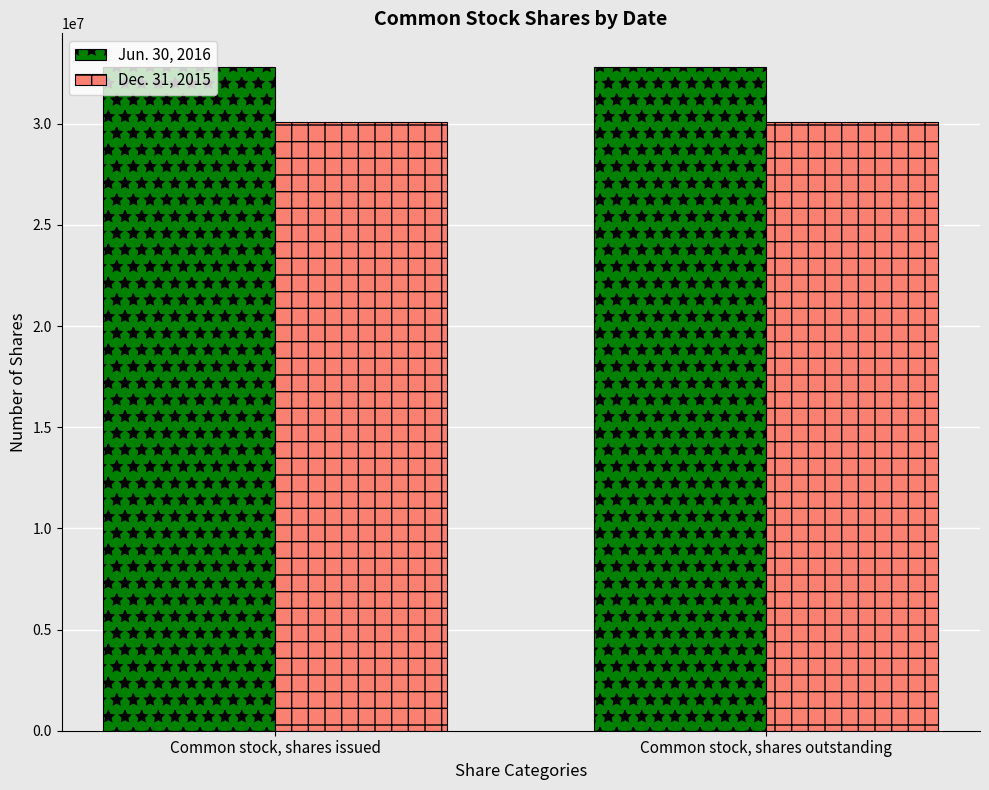

What is the lowest value of the Dec. 31, 2015 series?

30076359